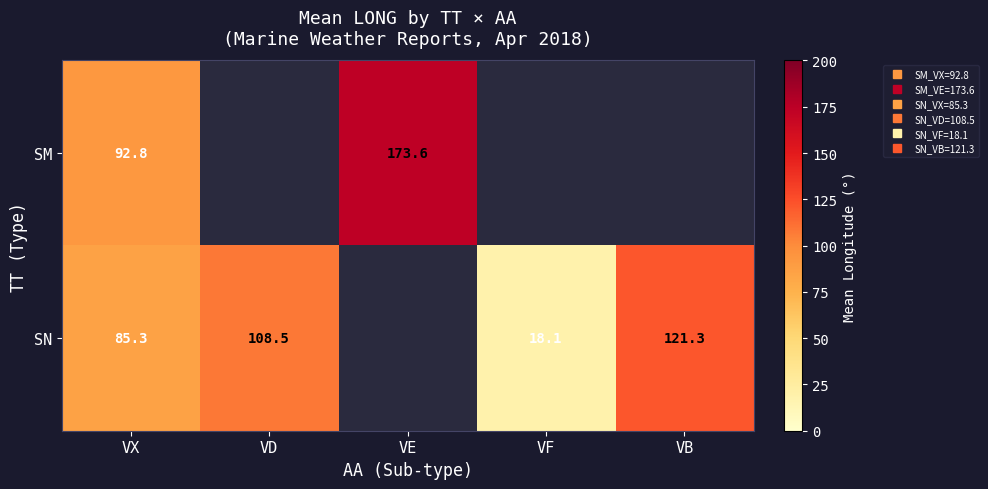

Which label corresponds to the smallest value in the chart?

VF